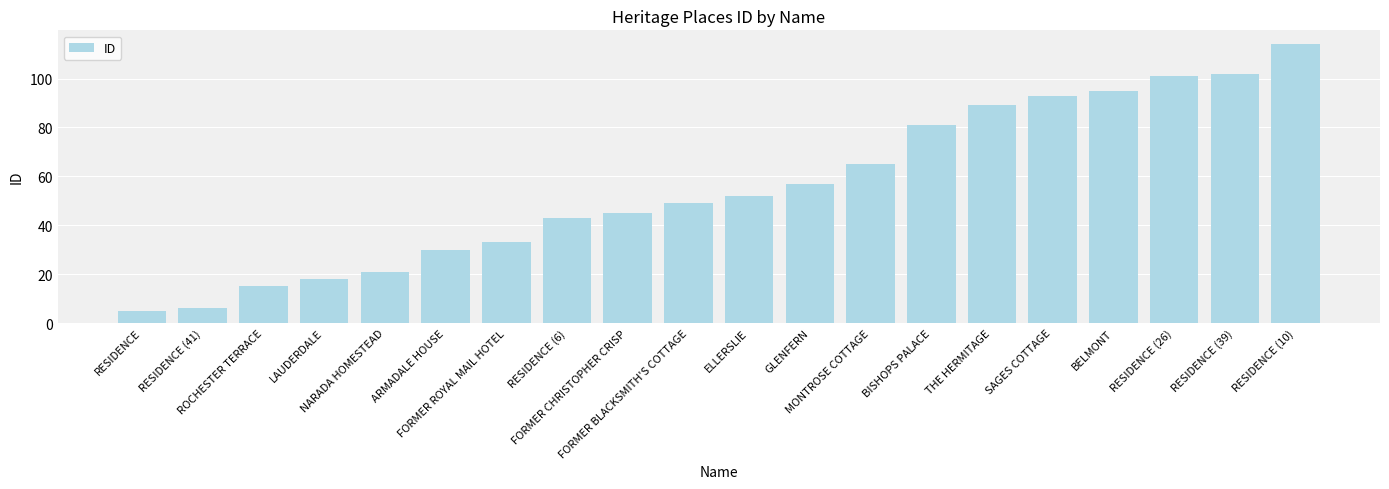

What is the difference between the second highest and minimum values?

97